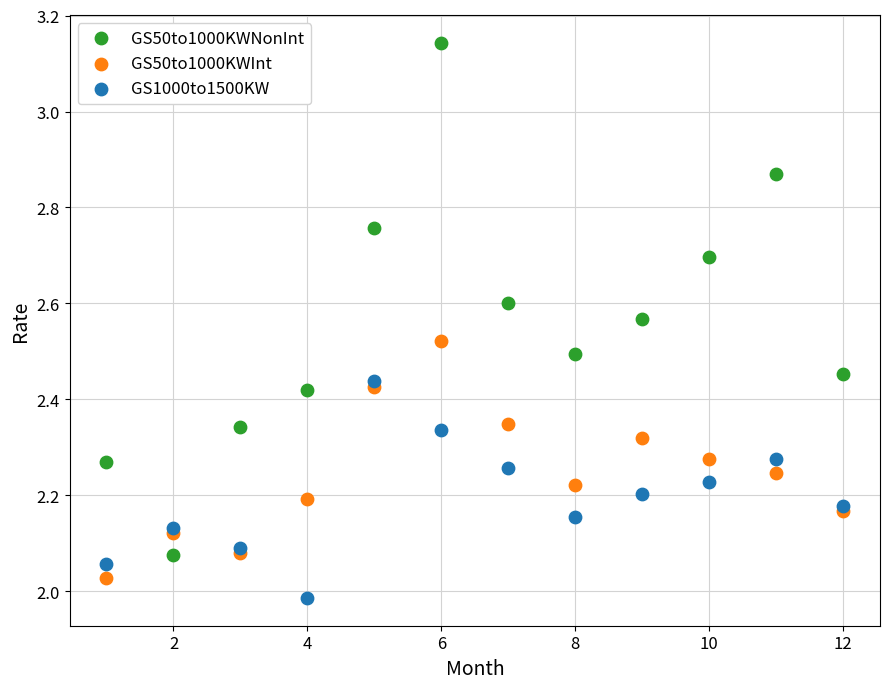

What are all the series names shown in the legend?

GS50to1000KWNonInt, GS50to1000KWInt, GS1000to1500KW